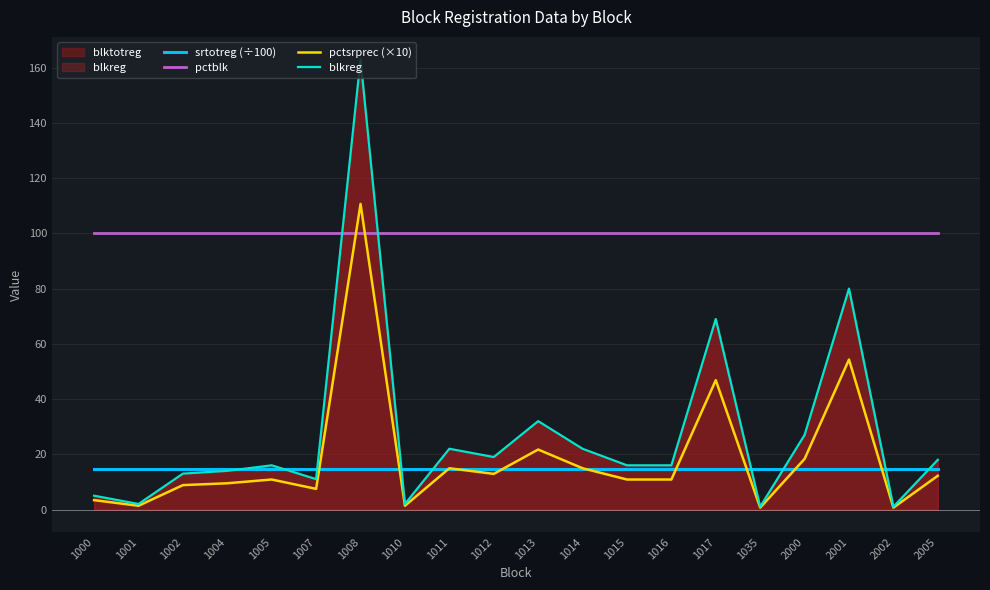

What is the value of the srtotreg (÷100) point at the 9th from the left?

14.7